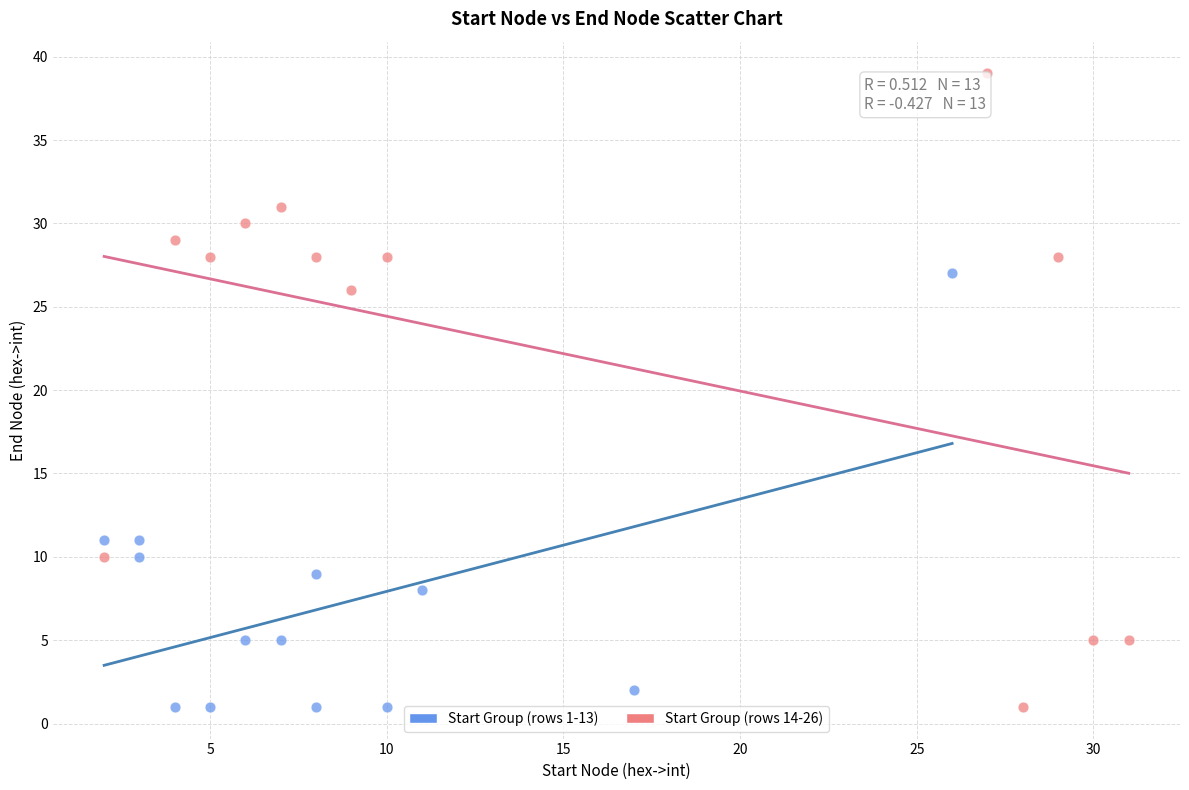

Which series has the widest spread of Y values?

Start Group (rows 14-26)